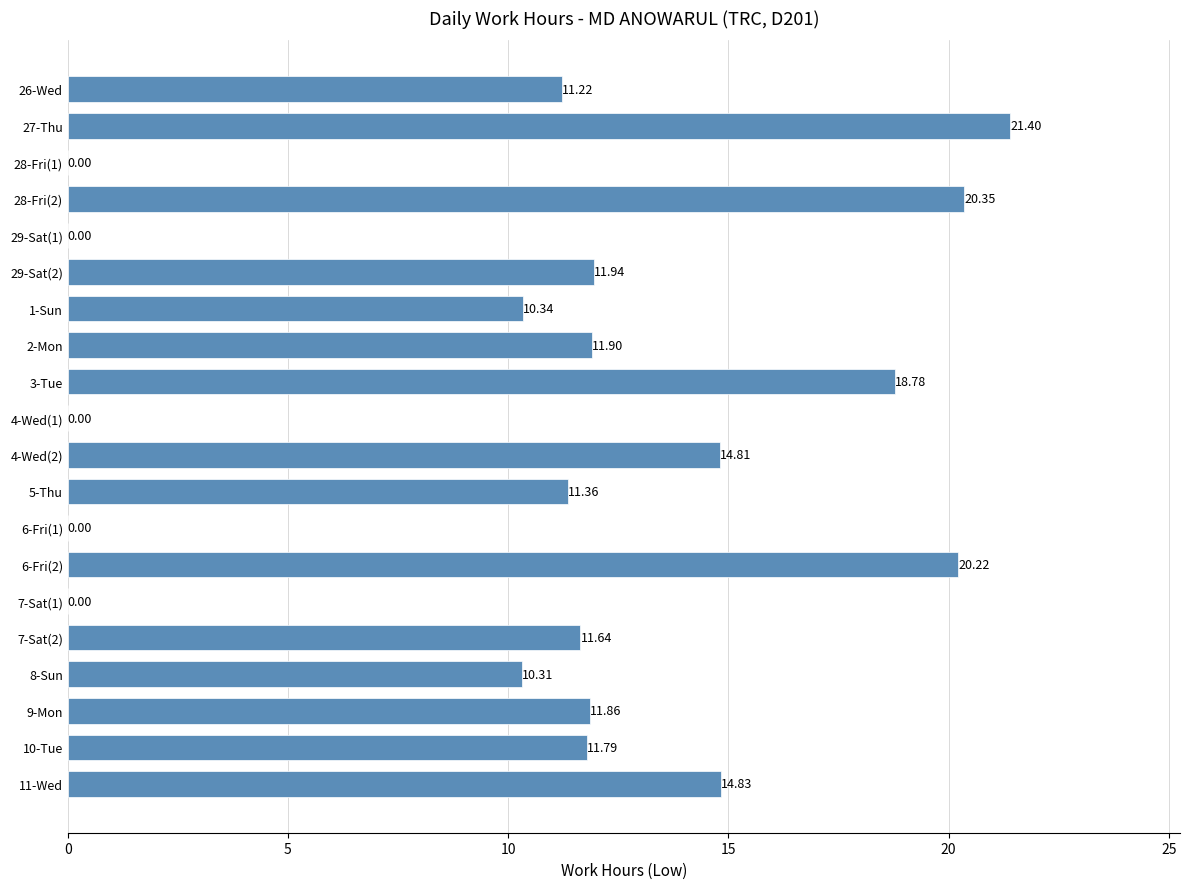

Between 7-Sat(2) and 2-Mon, which is larger?

2-Mon